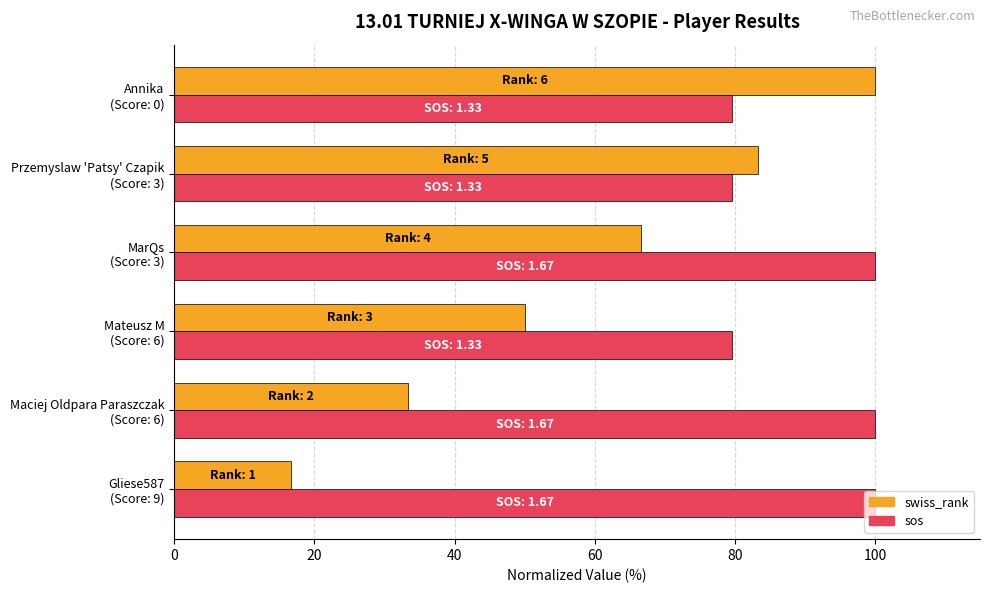

What is the minimum value for sos?

79.6